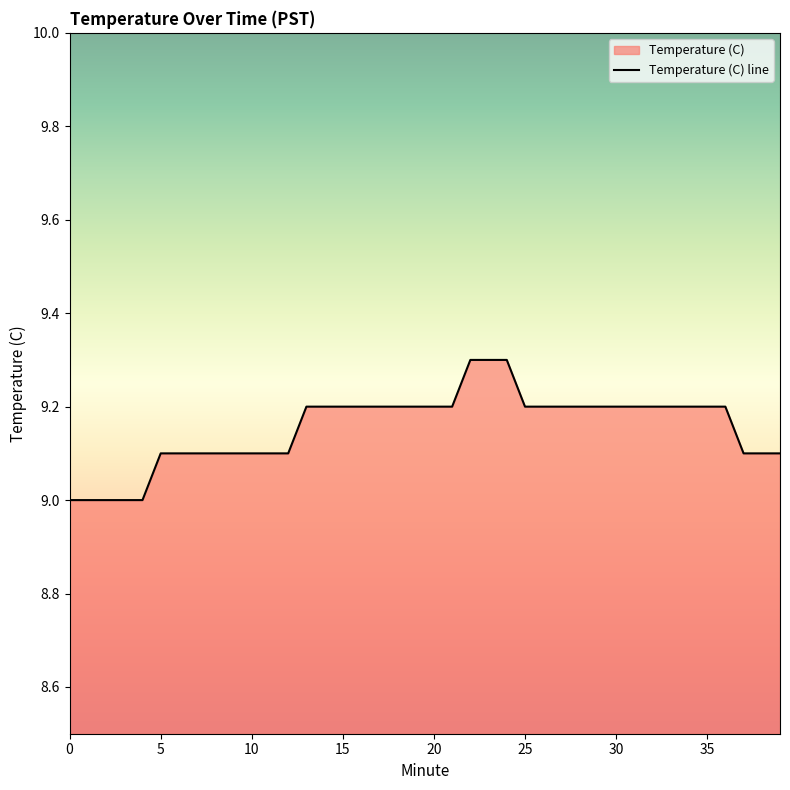

What is the difference between the values at 4 and 10?

0.1